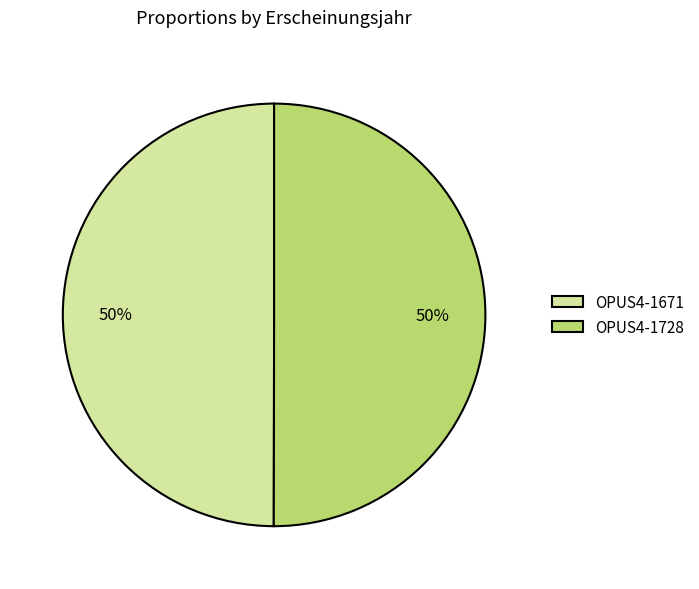

To the nearest percent, what portion does OPUS4-1671 represent?

50%